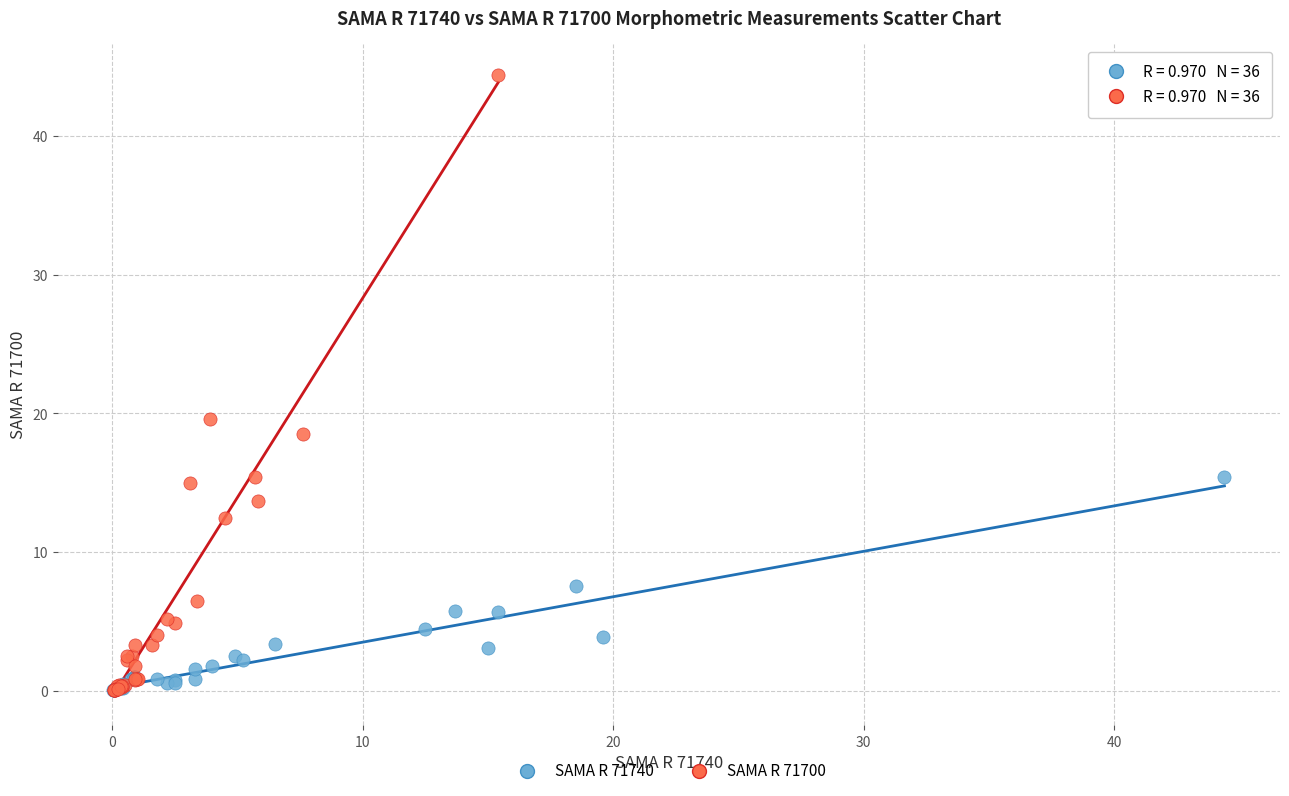

Which series has the widest spread of Y values?

SAMA R 71700